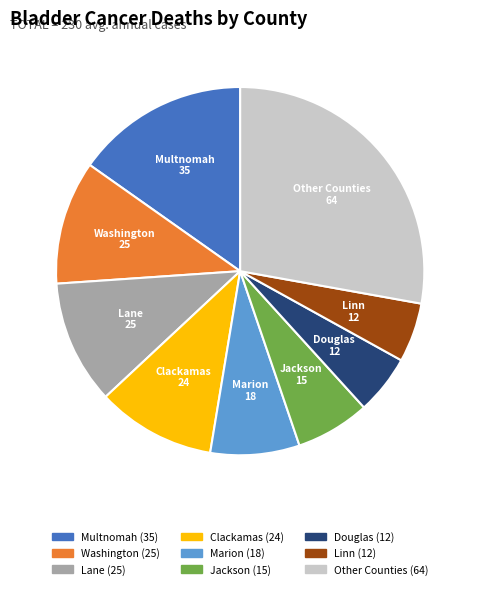

How many segments does this pie chart have?

9